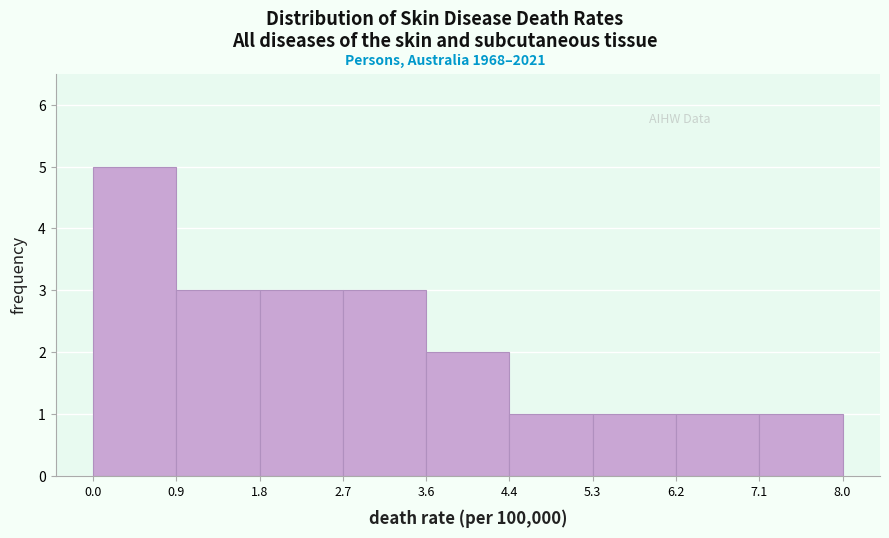

Reading left to right, transcribe this chart: for each bar, give the range it covers on the x-axis and its height. The values are not printed on the chart, so give them approximately, as read against the axis.

0.0 to 0.9: 5
0.9 to 1.8: 3
1.8 to 2.7: 3
2.7 to 3.6: 3
3.6 to 4.4: 2
4.4 to 5.3: 1
5.3 to 6.2: 1
6.2 to 7.1: 1
7.1 to 8.0: 1